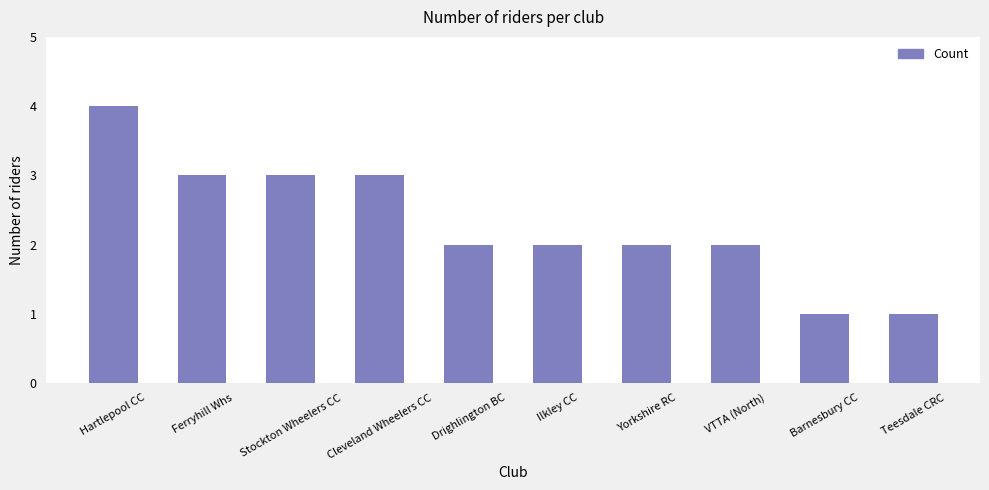

Reading left to right, what are all the values shown in this chart?

Hartlepool CC=4	Ferryhill Whs=3	Stockton Wheelers CC=3	Cleveland Wheelers CC=3	Drighlington BC=2	Ilkley CC=2	Yorkshire RC=2	VTTA (North)=2	Barnesbury CC=1	Teesdale CRC=1